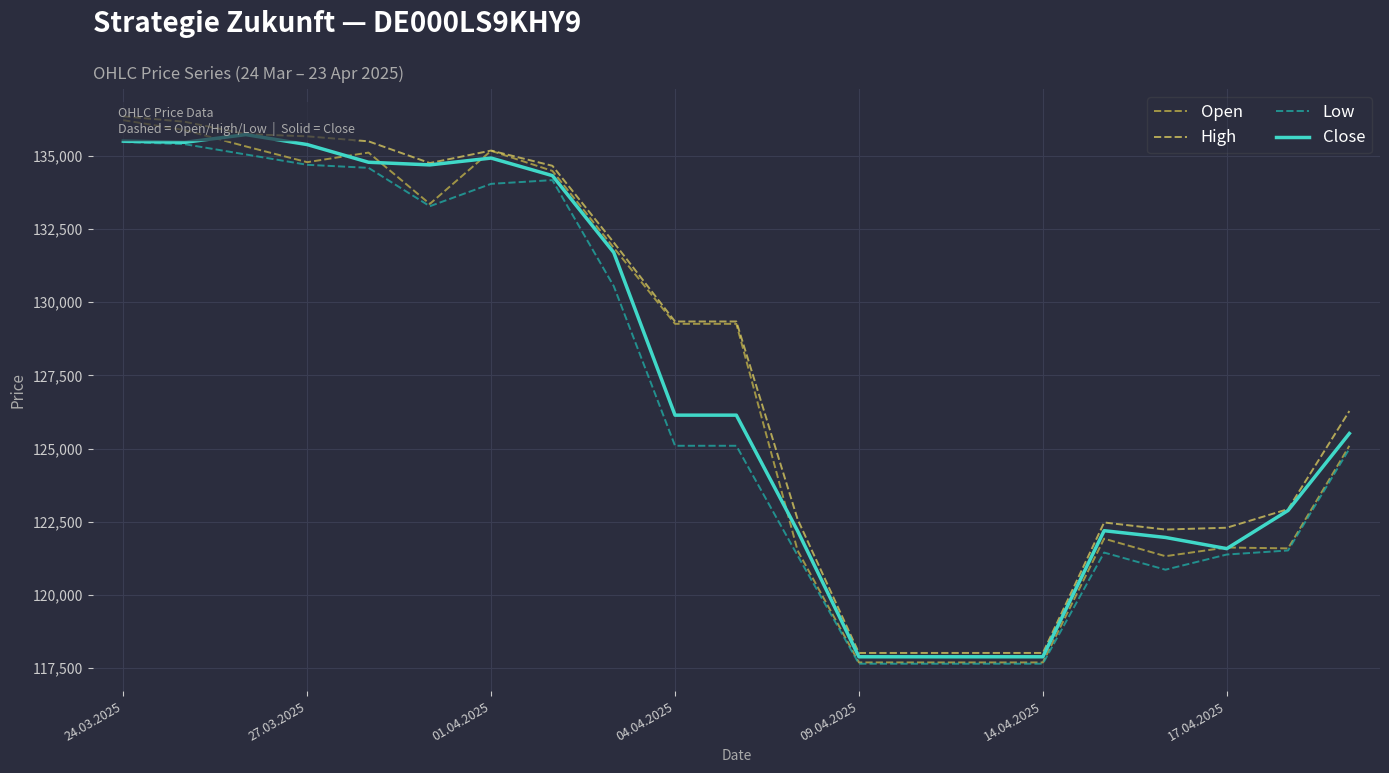

True or false: Close and High cross at least once.

False